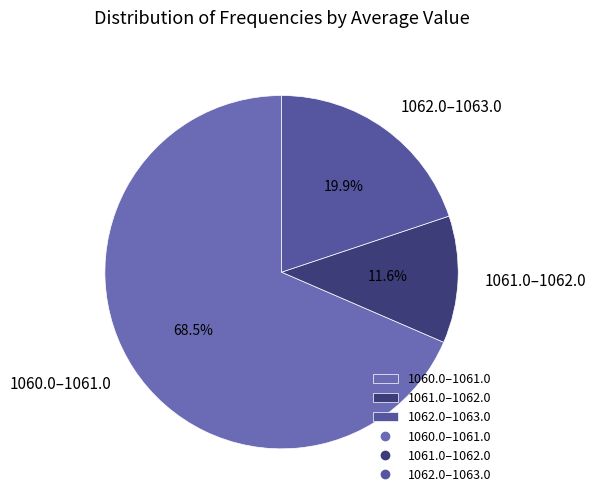

What is the largest slice in the pie chart?

1060.0–1061.0